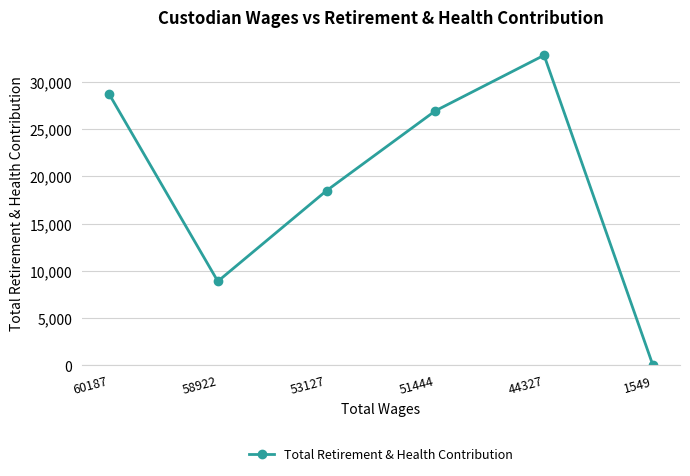

At which category does the chart reach its peak across all series?

44327